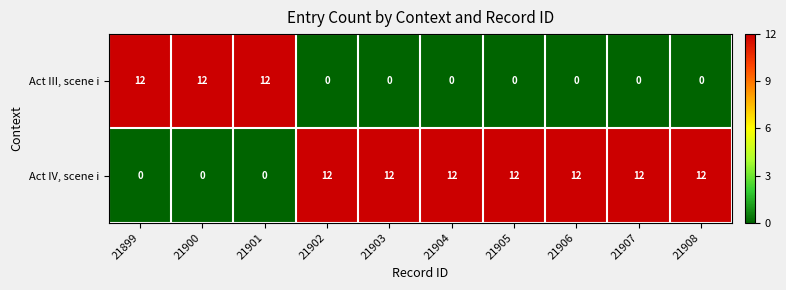

How many series are shown in this chart?

2